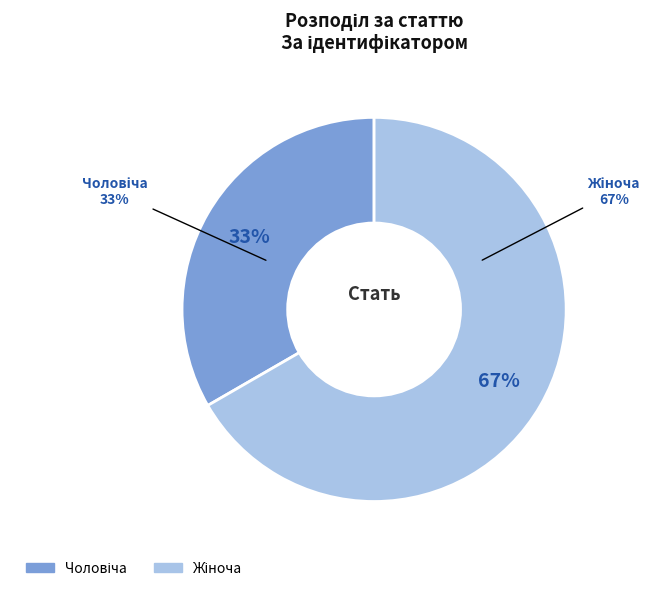

The Чоловіча slice represents 33% of the pie. True or false?

True